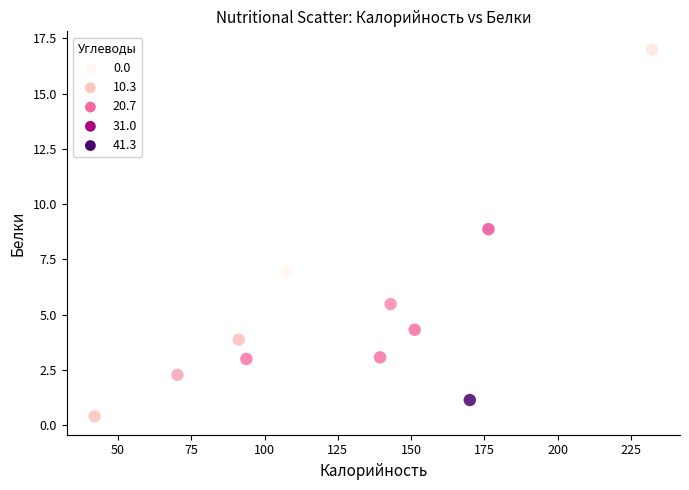

What is the range of X values (max minus min)?

190.2